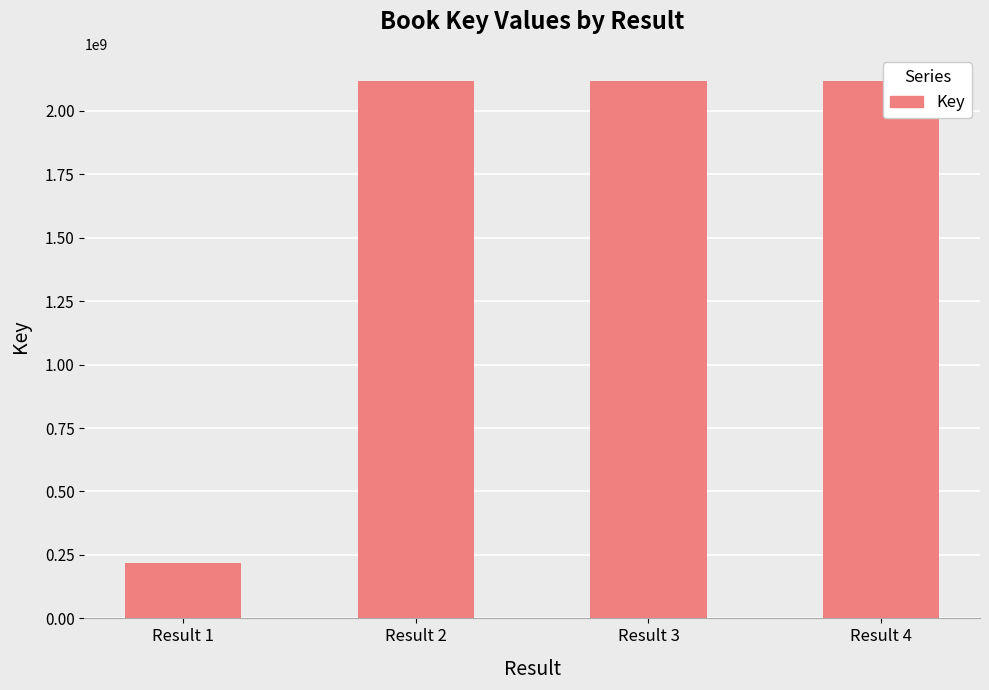

What is the value of the 4th bar from the left?

2117866720